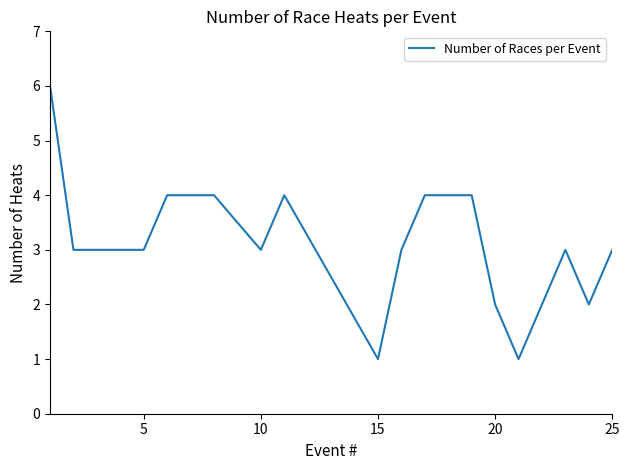

What is the difference between the maximum and minimum values?

5